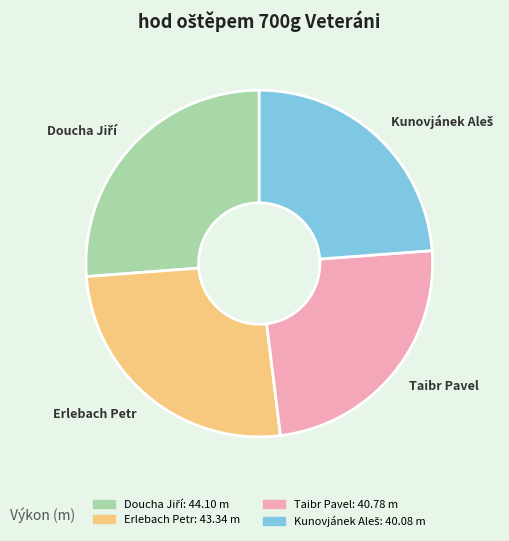

Does Erlebach Petr account for over 50% of the chart?

No